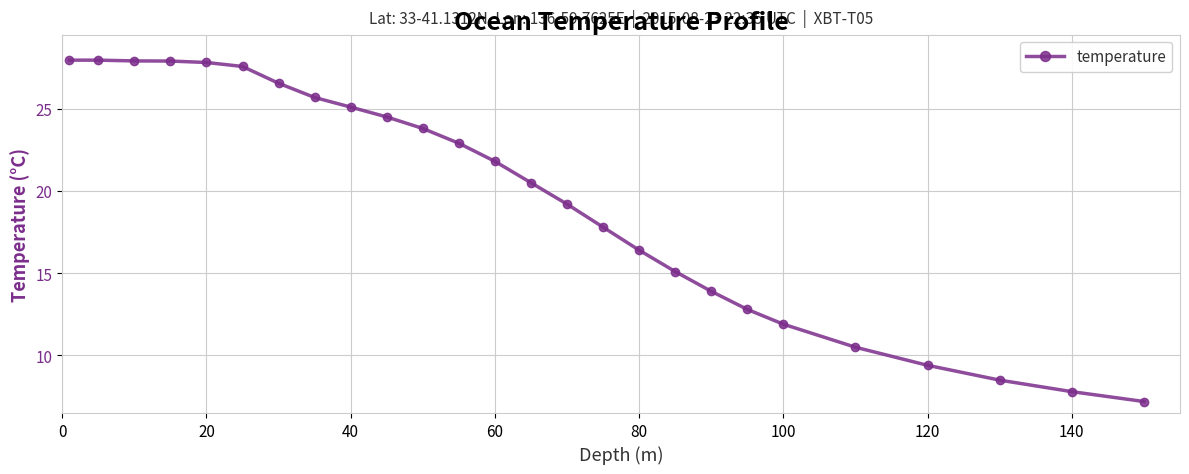

How many series are shown in this chart?

1